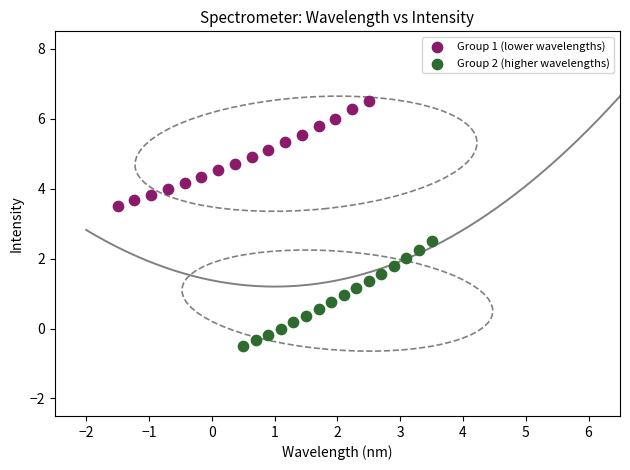

Which series contains the highest Y value?

Group 1 (lower wavelengths)